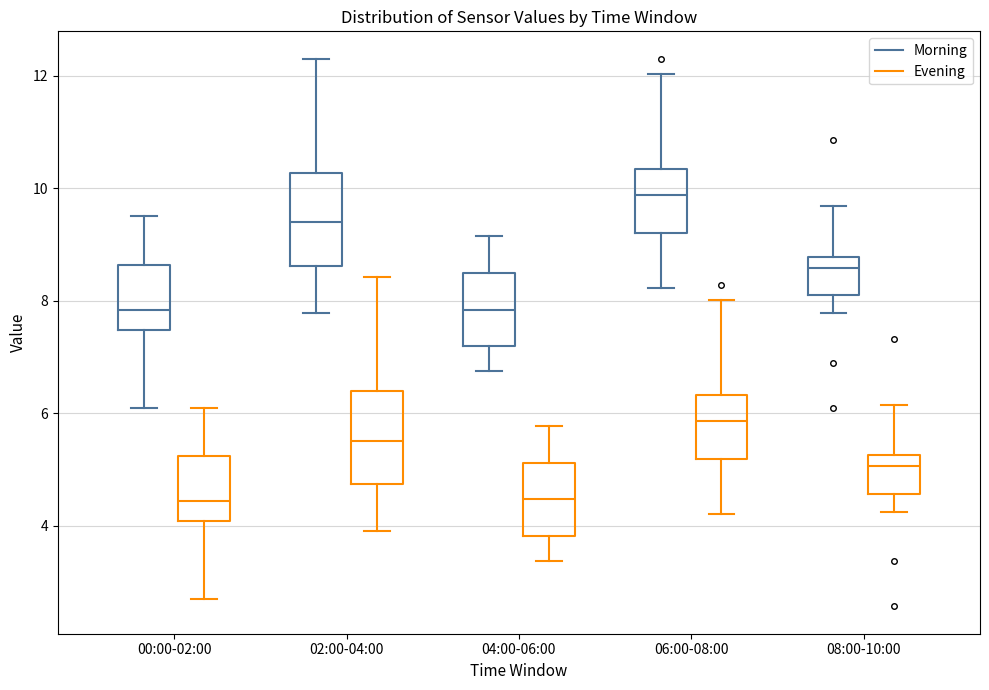

Reading left to right, read every box against the y-axis: the position of its median line, the range the box covers, and the ends of its whiskers. The values are not printed on the chart, so give them approximately, as read against the axis.

00:00-02:00 (Morning): median 7.8, box 7.4 to 8.6, whiskers 6.2 to 9.6
00:00-02:00 (Evening): median 4.4, box 4.0 to 5.2, whiskers 2.6 to 6.0
02:00-04:00 (Morning): median 9.4, box 8.6 to 10.2, whiskers 7.8 to 12.4
02:00-04:00 (Evening): median 5.6, box 4.8 to 6.4, whiskers 4.0 to 8.4
04:00-06:00 (Morning): median 7.8, box 7.2 to 8.4, whiskers 6.8 to 9.2
04:00-06:00 (Evening): median 4.4, box 3.8 to 5.2, whiskers 3.4 to 5.8
06:00-08:00 (Morning): median 9.8, box 9.2 to 10.4, whiskers 8.2 to 12.0
06:00-08:00 (Evening): median 5.8, box 5.2 to 6.4, whiskers 4.2 to 8.0
08:00-10:00 (Morning): median 8.6, box 8.0 to 8.8, whiskers 7.8 to 9.6
08:00-10:00 (Evening): median 5.0, box 4.6 to 5.2, whiskers 4.2 to 6.2